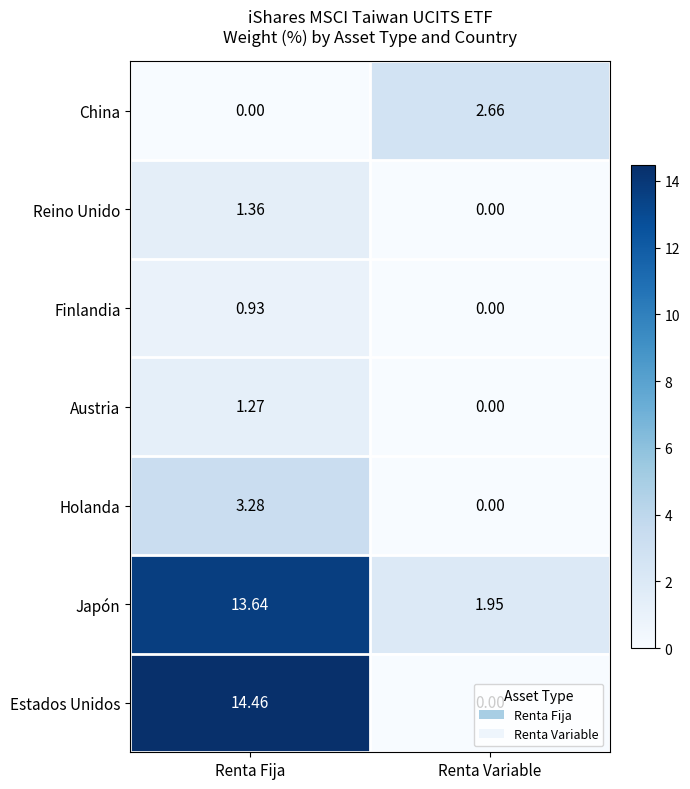

Which label corresponds to the largest value in the chart?

Renta Fija